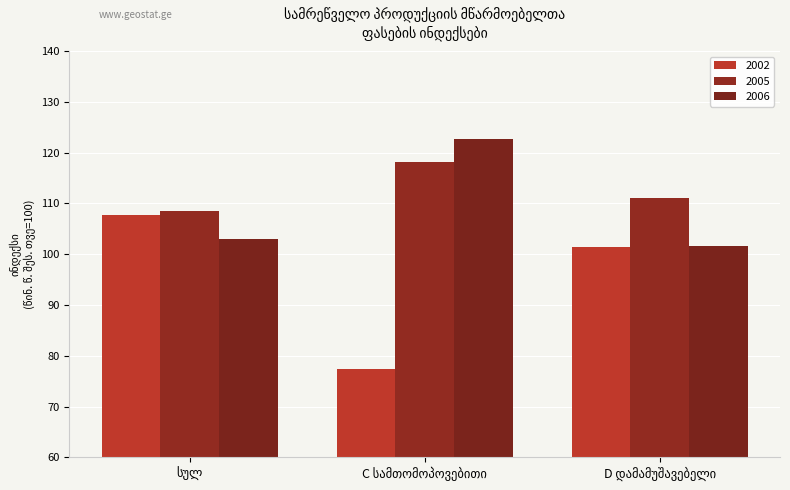

What is the greatest value displayed?

122.6